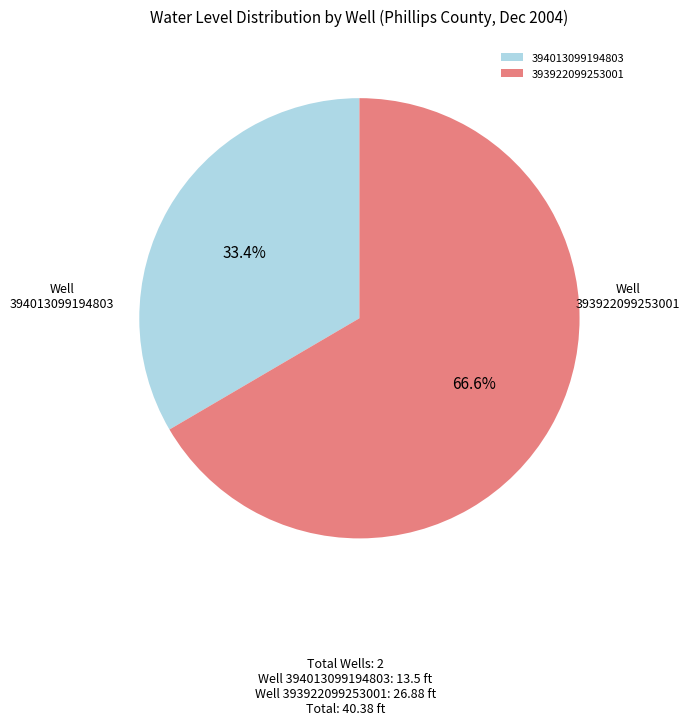

Between 393922099253001 and 394013099194803, which is larger?

393922099253001